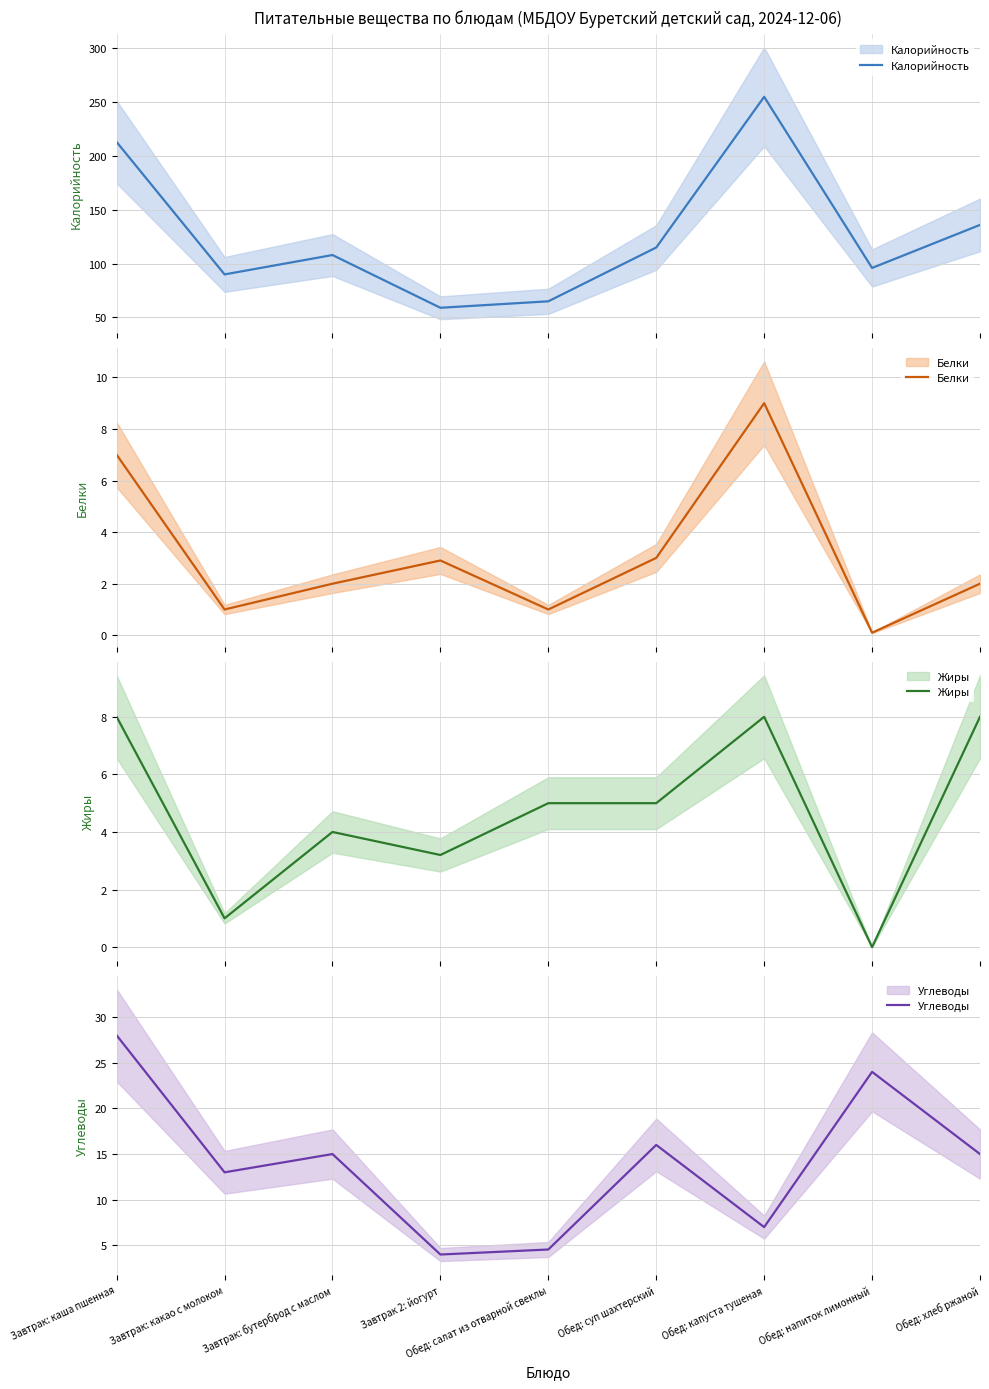

Which series has the largest range (max minus min)?

Калорийность